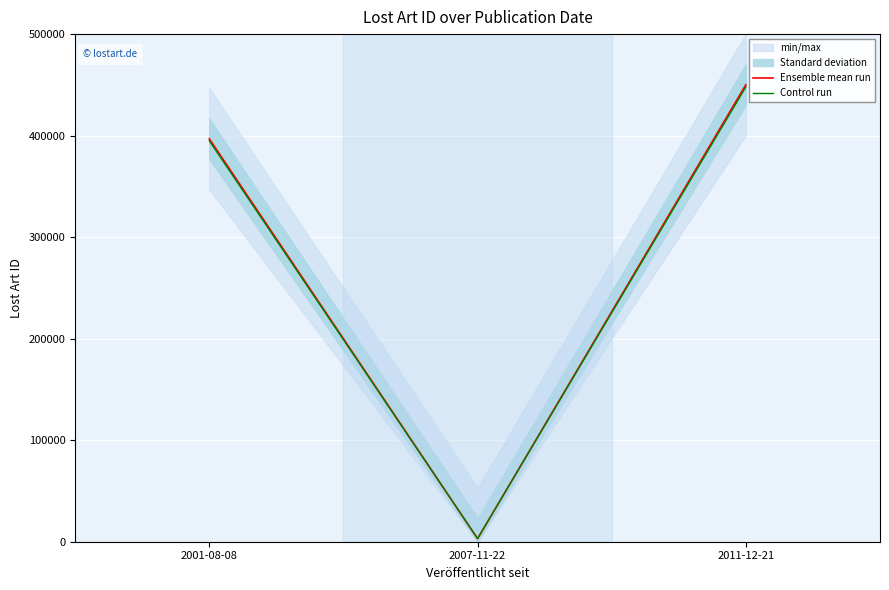

Rank the categories by Ensemble mean run value from highest to lowest.

2011-12-21, 2001-08-08, 2007-11-22